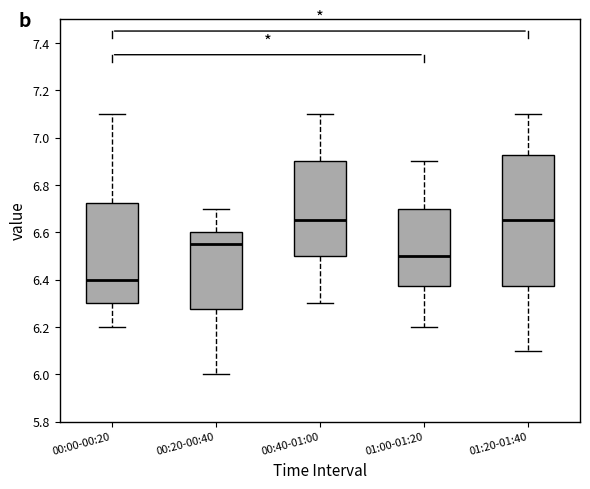

Where is the lower edge of the box for 00:00-00:20 on the y-axis? The values are not printed on the chart, so give them approximately, as read against the axis.

6.30